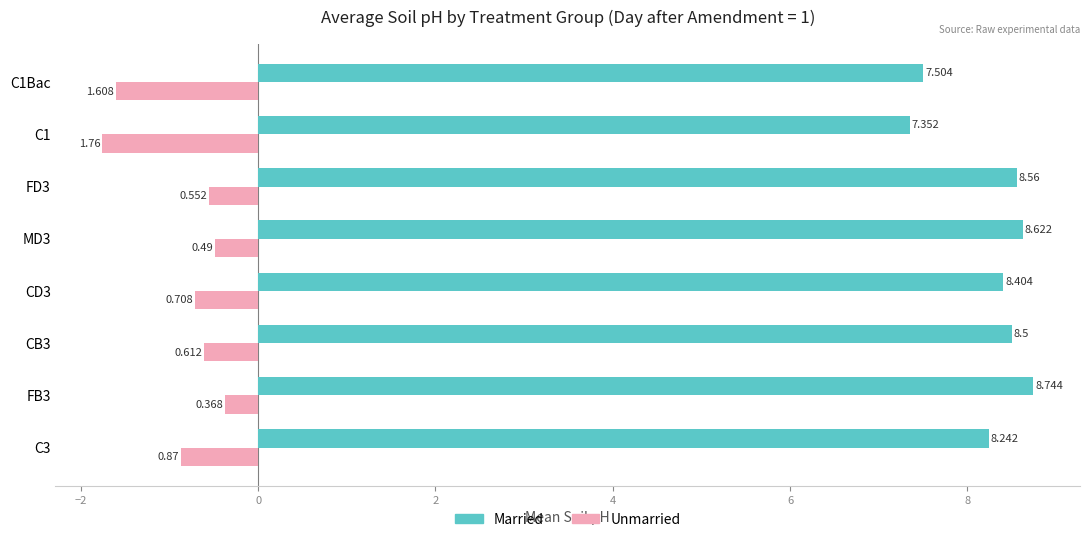

Is the value of Unmarried at FD3 greater than the value of Married at CB3?

No